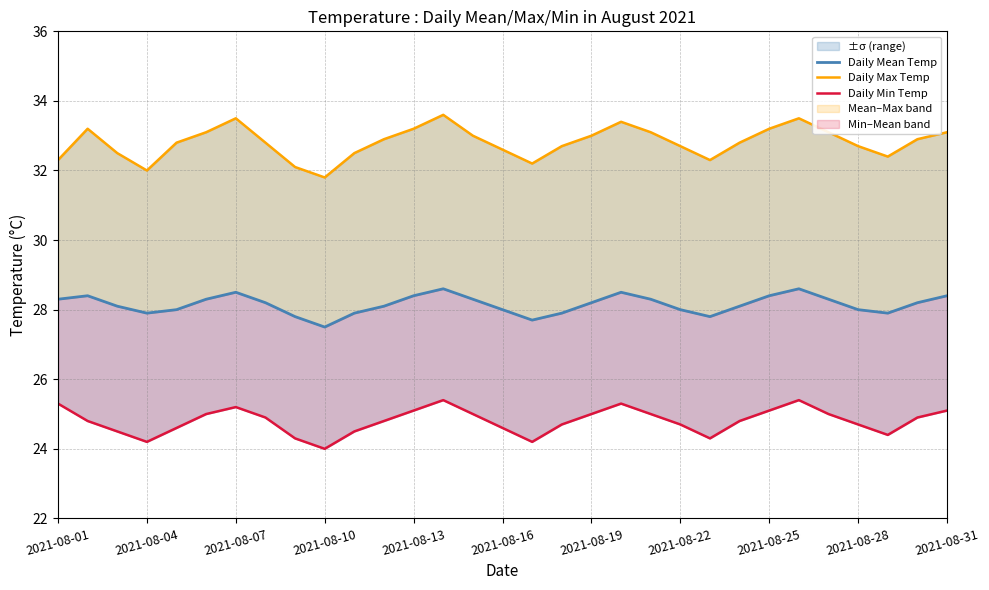

Rank the series at 17 from lowest to highest value.

Daily Min Temp, Daily Mean Temp, Daily Max Temp